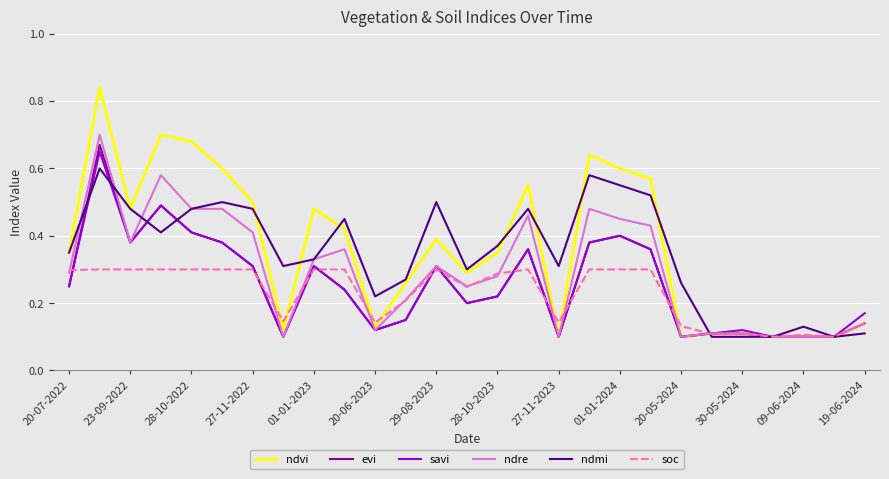

Count the number of data series in this chart.

6